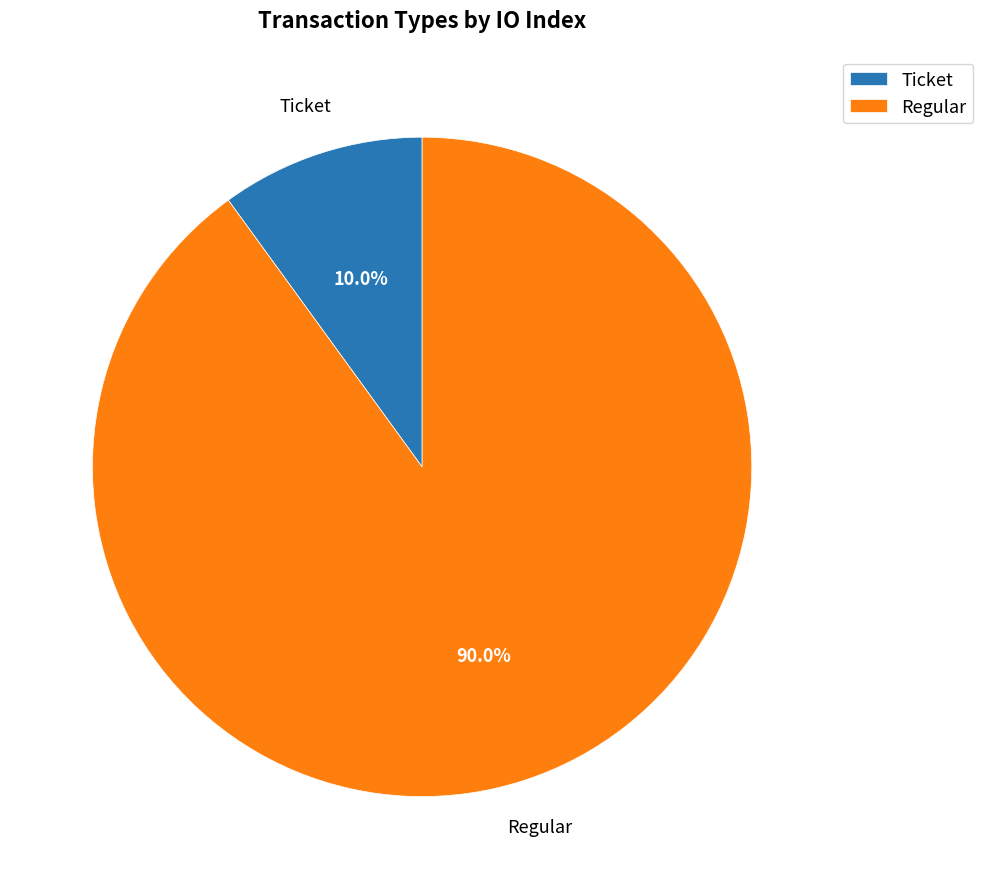

Which slice represents more than half of the pie?

Regular